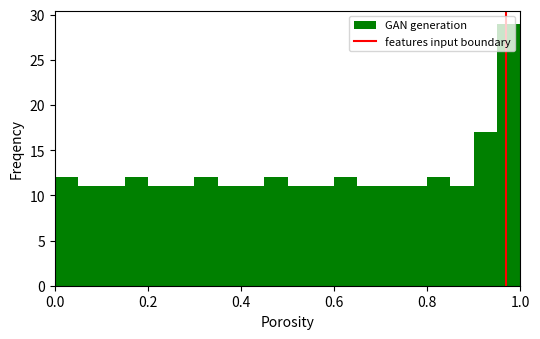

Around what value on the x-axis is the tallest bar? Give the approximate position of its centre, as read against the axis.

0.98